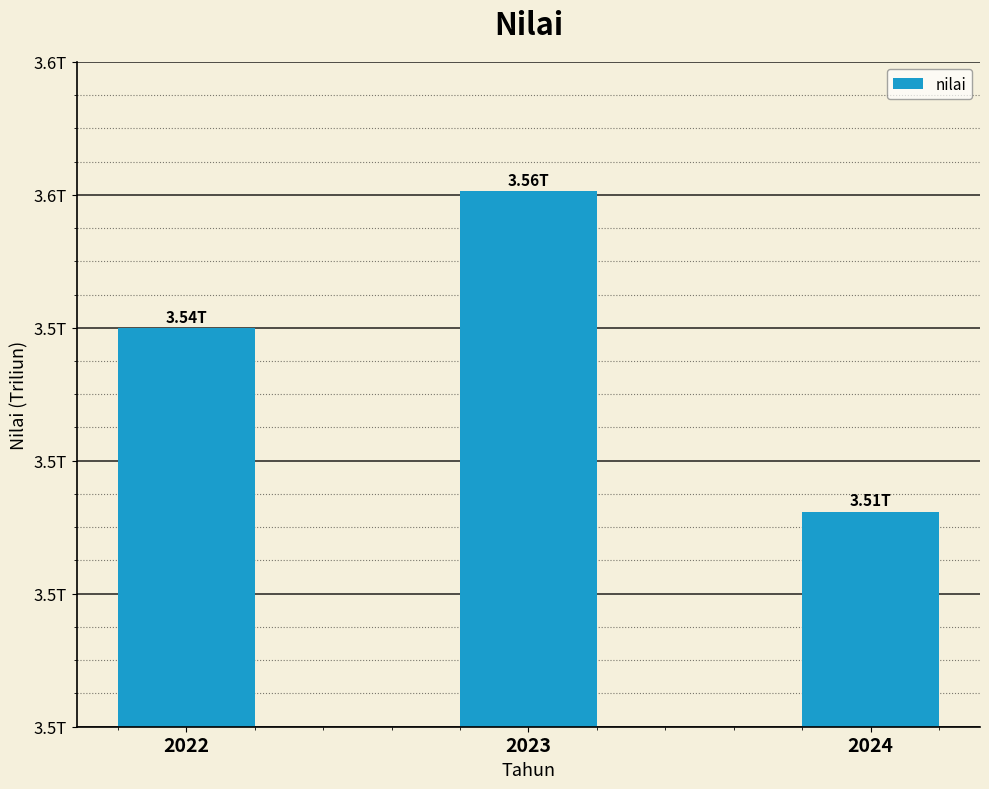

What is the ratio of the value at 2024 to the value at 2022?

1.0